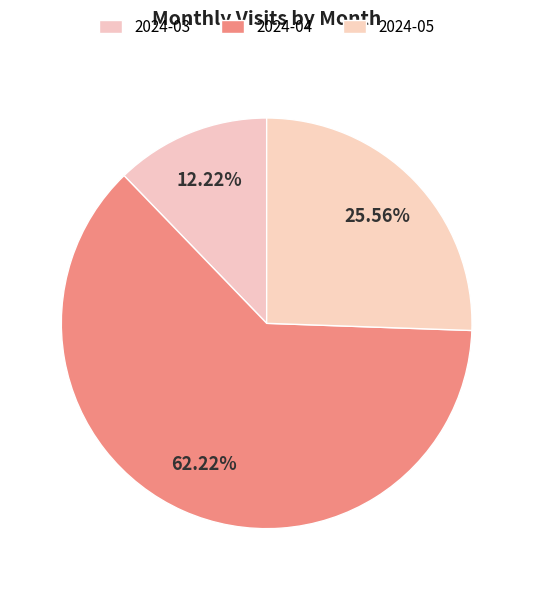

Does 2024-04 account for over 50% of the chart?

Yes